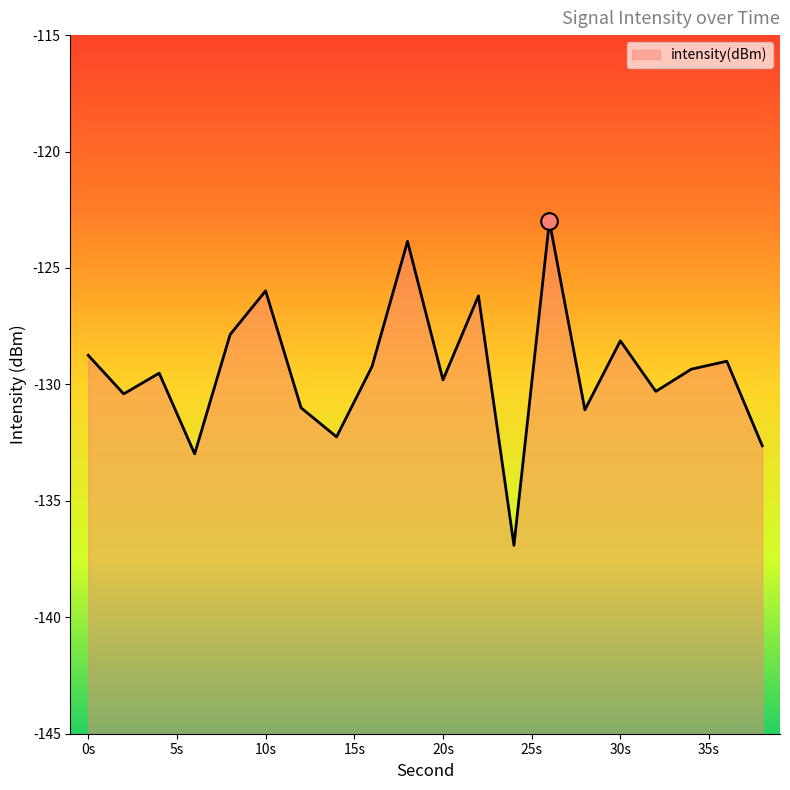

The value at 10s is -126.0. True or false?

True